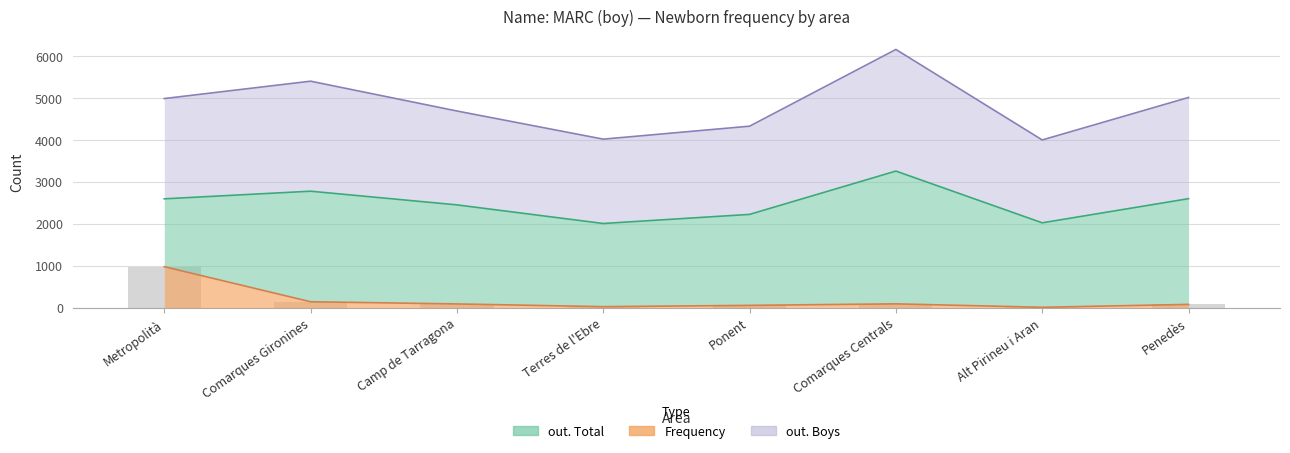

Reading right to left, transcribe all the data shown in this chart.

Frequency: Penedès=79	Alt Pirineu i Aran=10	Comarques Centrals=92	Ponent=56	Terres de l'Ebre=25	Camp de Tarragona=90	Comarques Gironines=142	Metropolità=978
out. Total: Penedès=2600	Alt Pirineu i Aran=2024	Comarques Centrals=3258	Ponent=2225	Terres de l'Ebre=2008	Camp de Tarragona=2452	Comarques Gironines=2778	Metropolità=2596
out. Boys: Penedès=5013	Alt Pirineu i Aran=4000	Comarques Centrals=6158	Ponent=4328	Terres de l'Ebre=4019	Camp de Tarragona=4690	Comarques Gironines=5401	Metropolità=4987